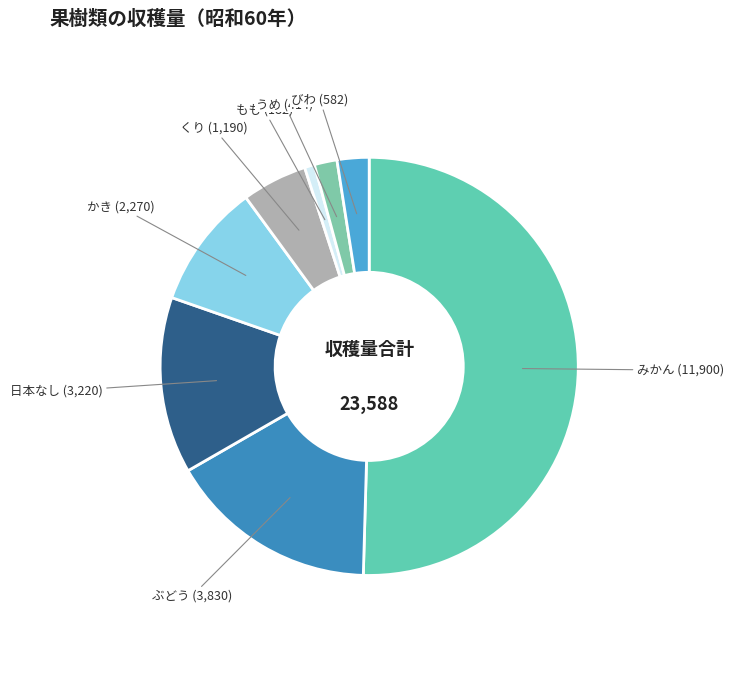

True or false: かき accounts for 10% of the total.

True